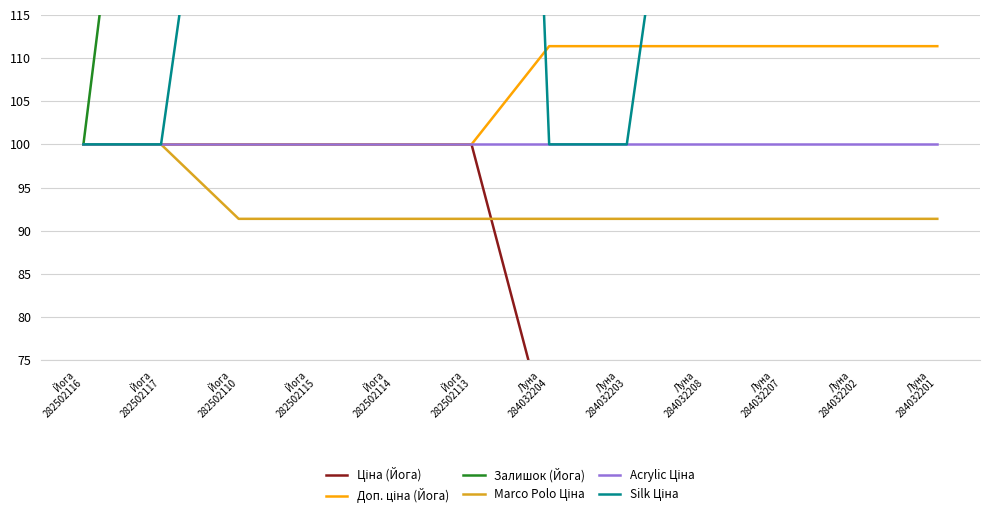

The value of Залишок (Йога) at Йога
282502117 is 172.0. True or false?

True